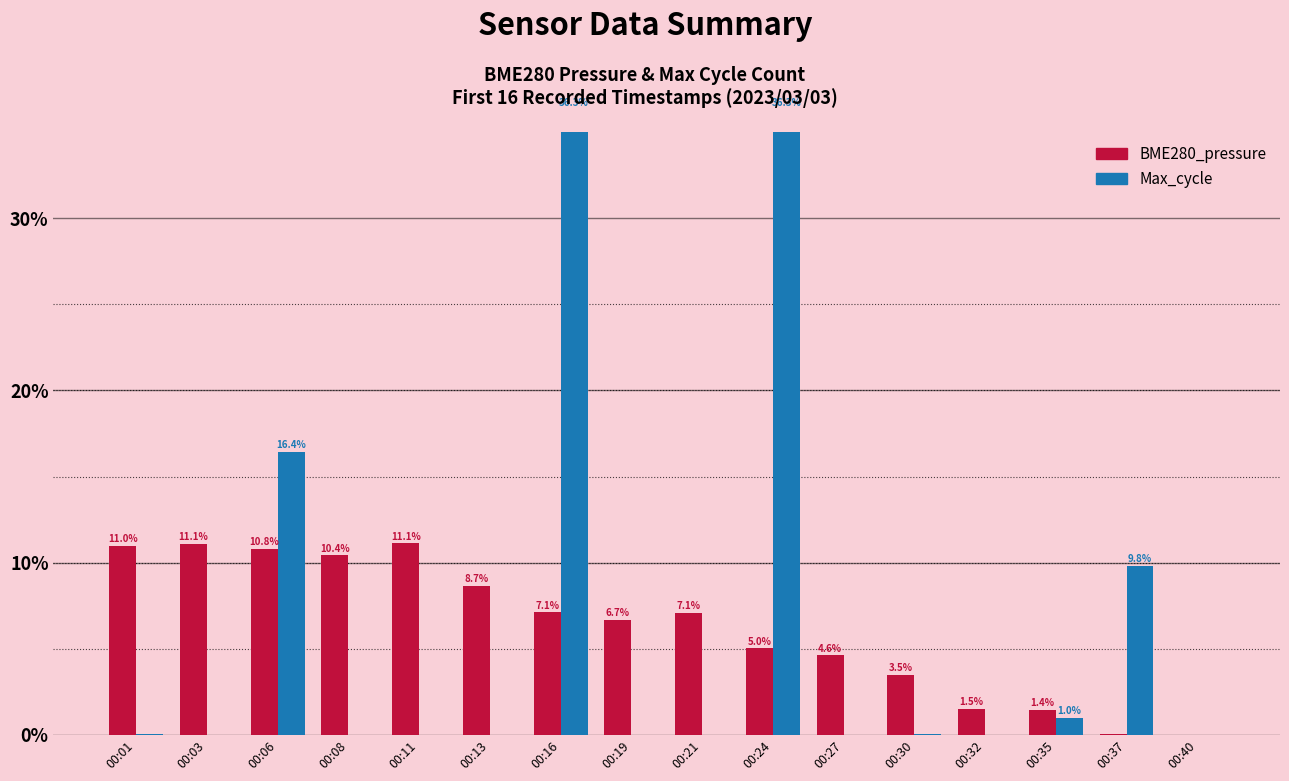

Which series has the largest range (max minus min)?

Max_cycle